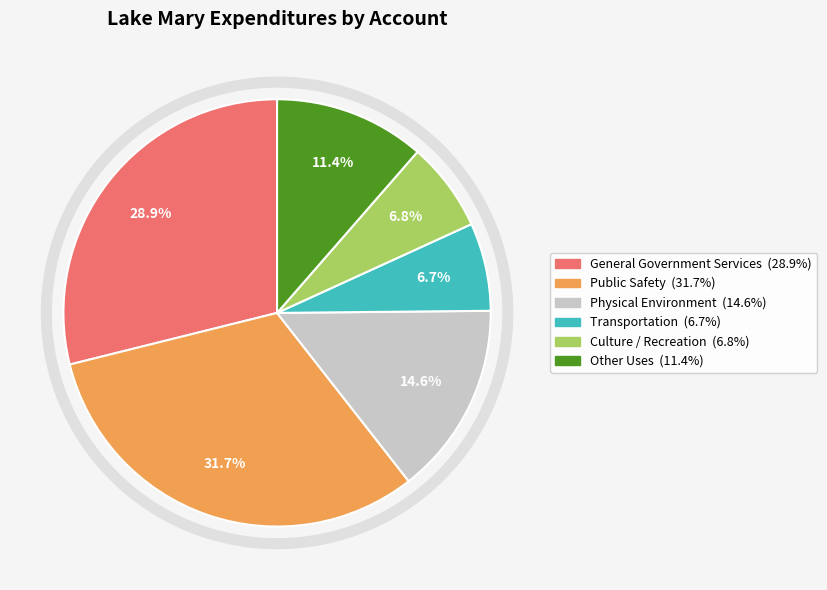

To the nearest percent, what portion does General Government Services represent?

29%